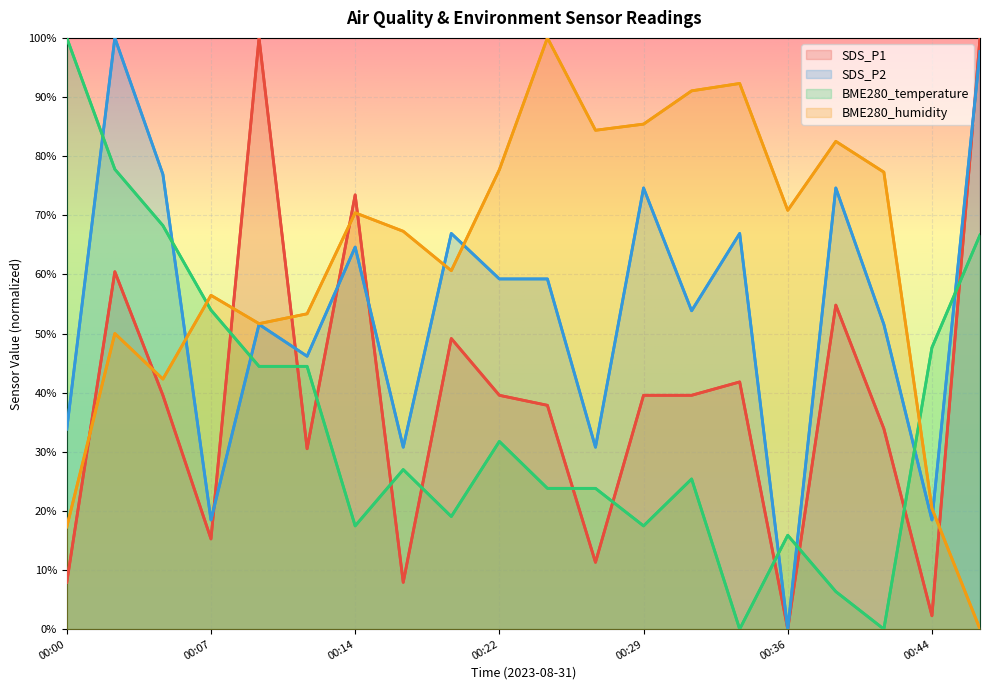

Is it true that BME280_humidity equals 0.0 at 00:46?

True